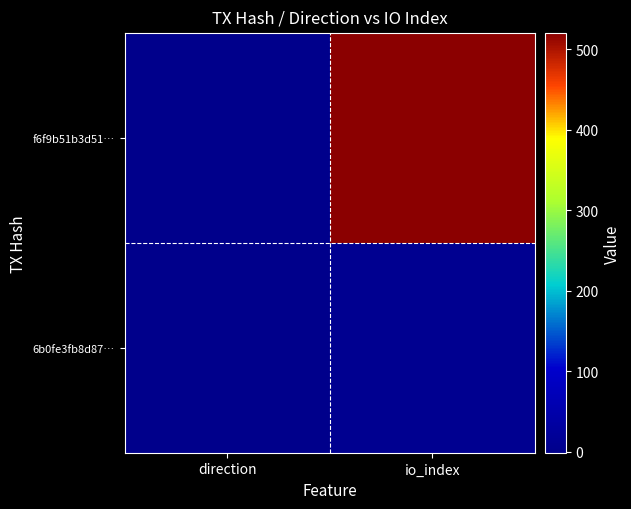

At how many categories does at least one series exceed 317?

1